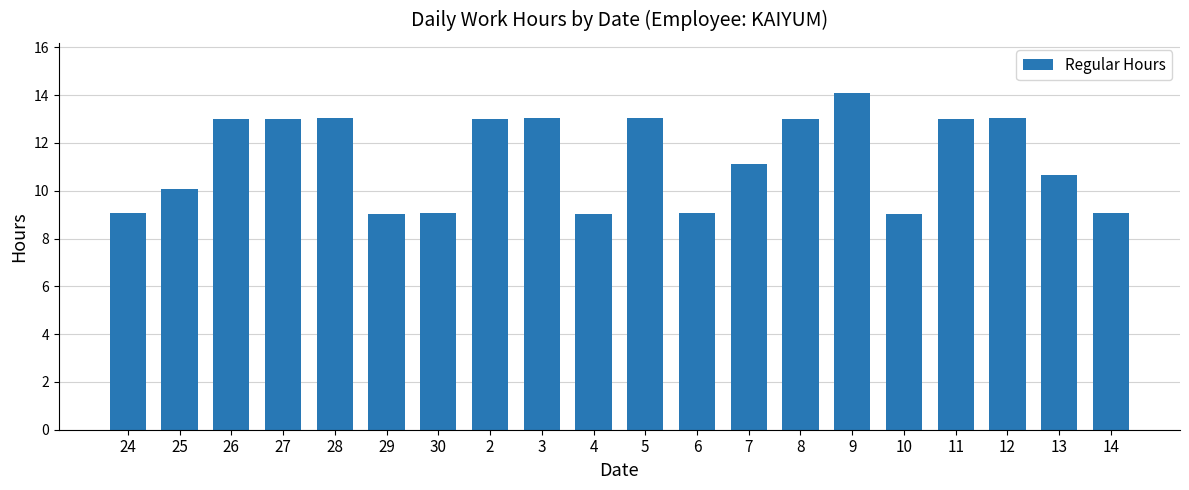

Which label corresponds to the largest value in the chart?

9